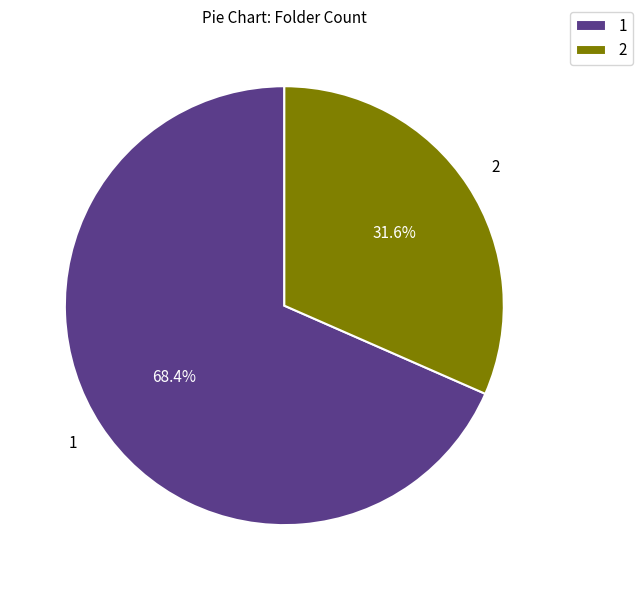

To the nearest percent, what is the difference between the largest and smallest slice percentages?

37%